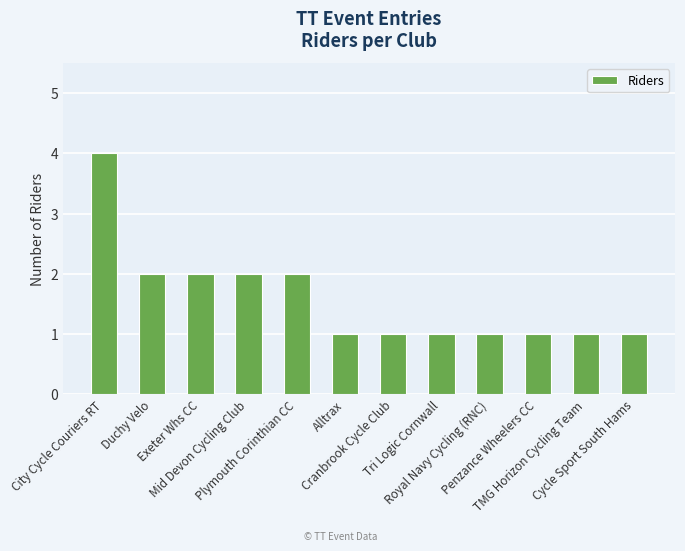

What is the difference between the maximum and minimum values?

3